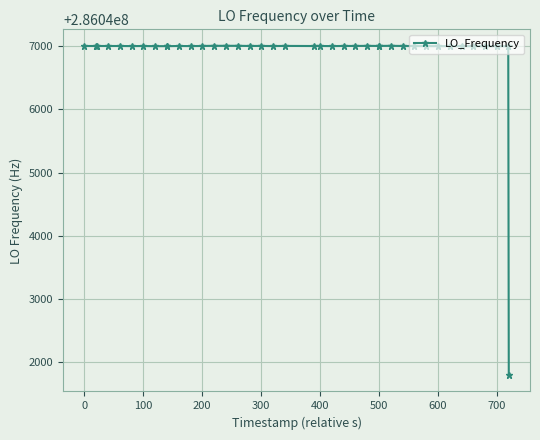

How many categories are shown in the chart?

40